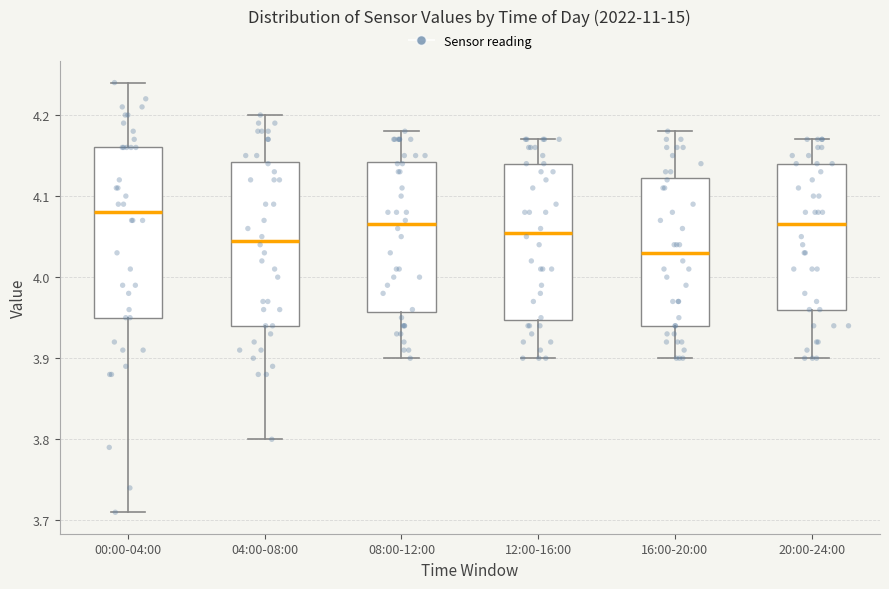

Which box's median line is the lowest?

16:00-20:00